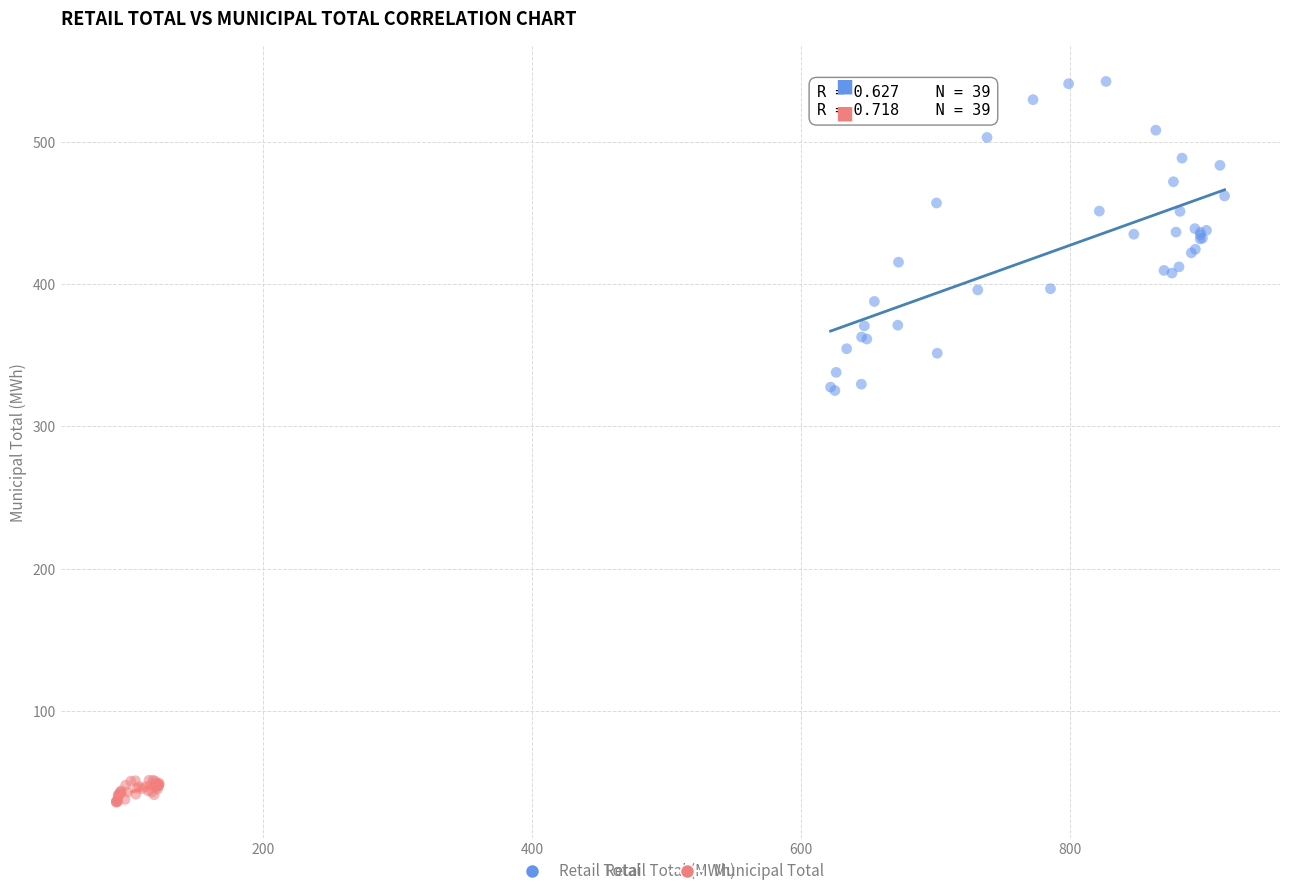

What are all the series names shown in the legend?

Retail Total, Municipal Total